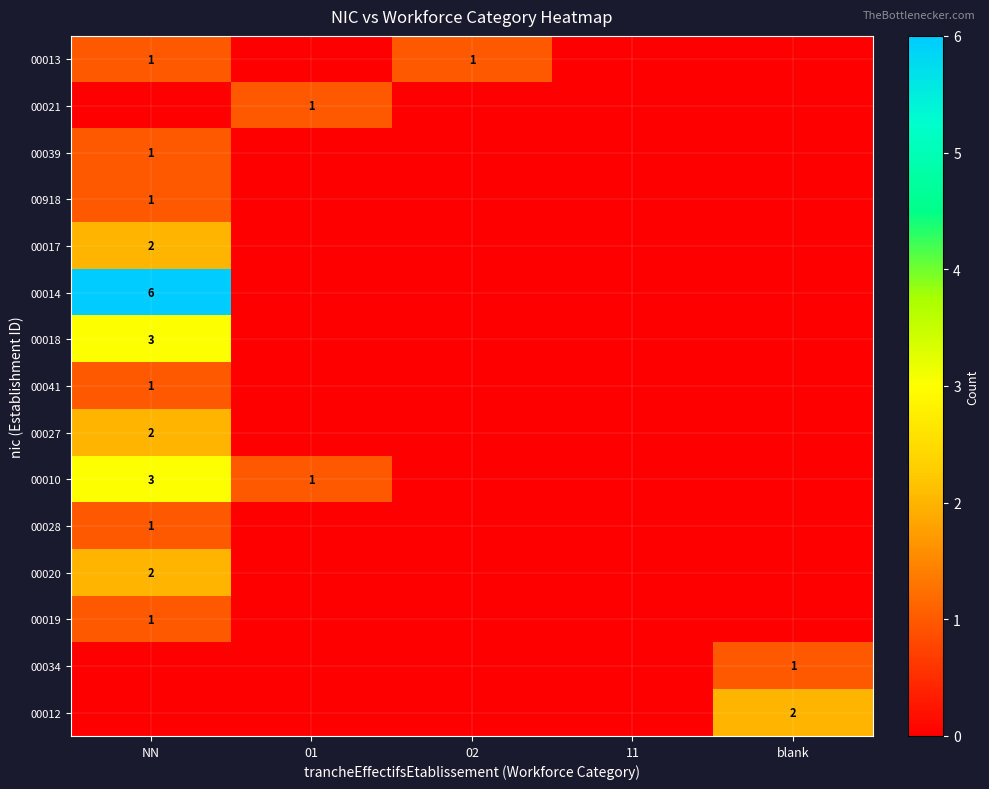

True or false: 00012 has a value of 3 at blank.

False